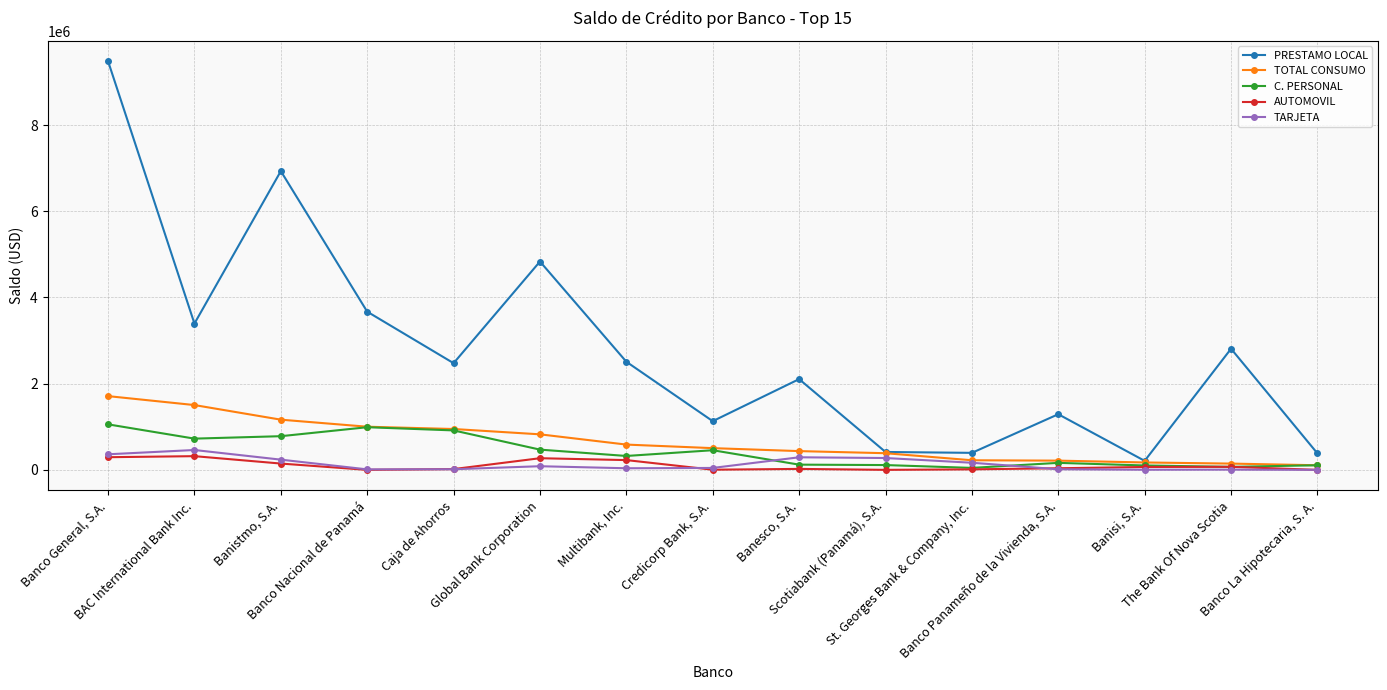

At which category is the sum across all series the highest?

Banco General, S.A.